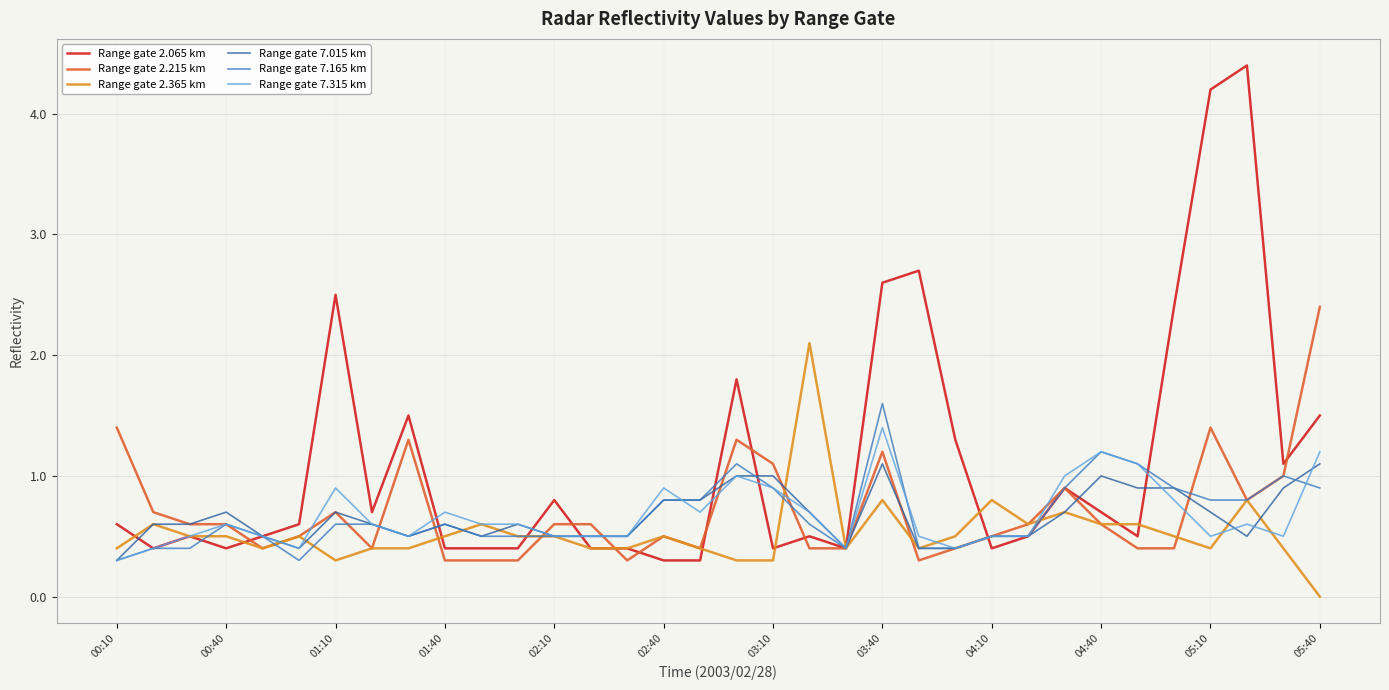

Which series has the largest total across all categories?

Range gate 2.065 km